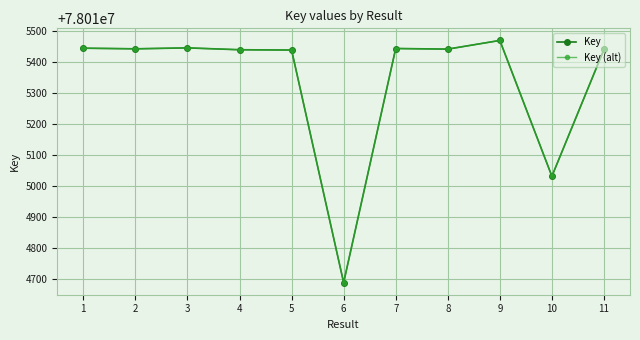

Does the chart have visible grid lines?

Yes